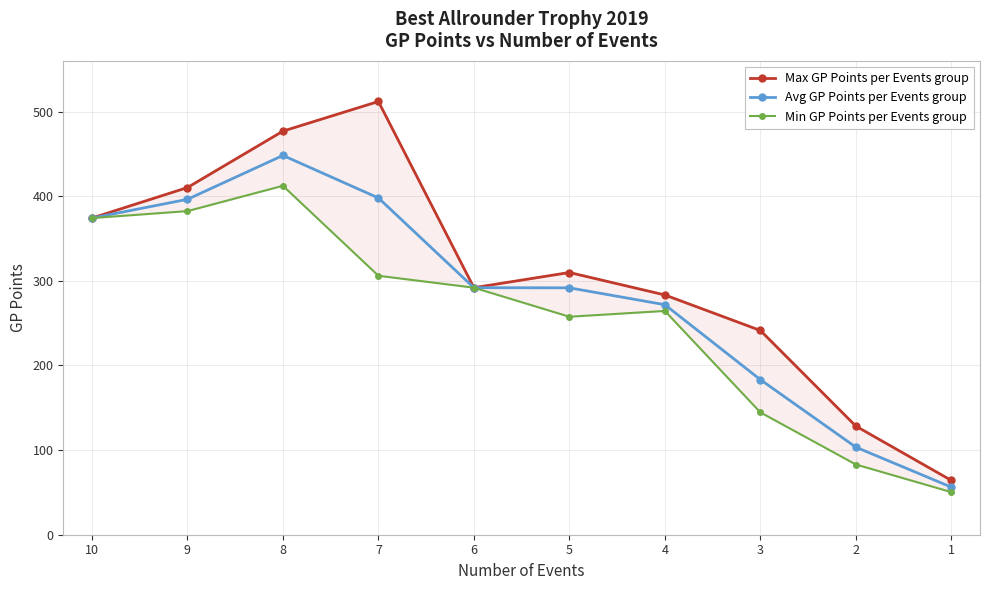

Does the chart have visible grid lines?

Yes